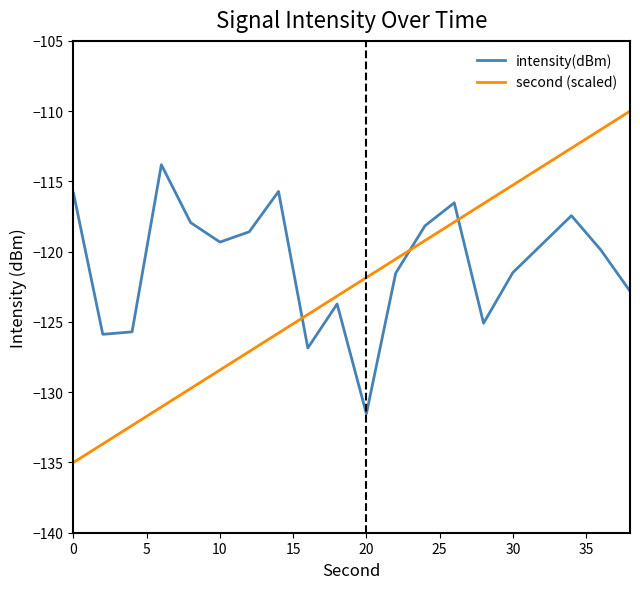

Which series has the largest total across all categories?

intensity(dBm)